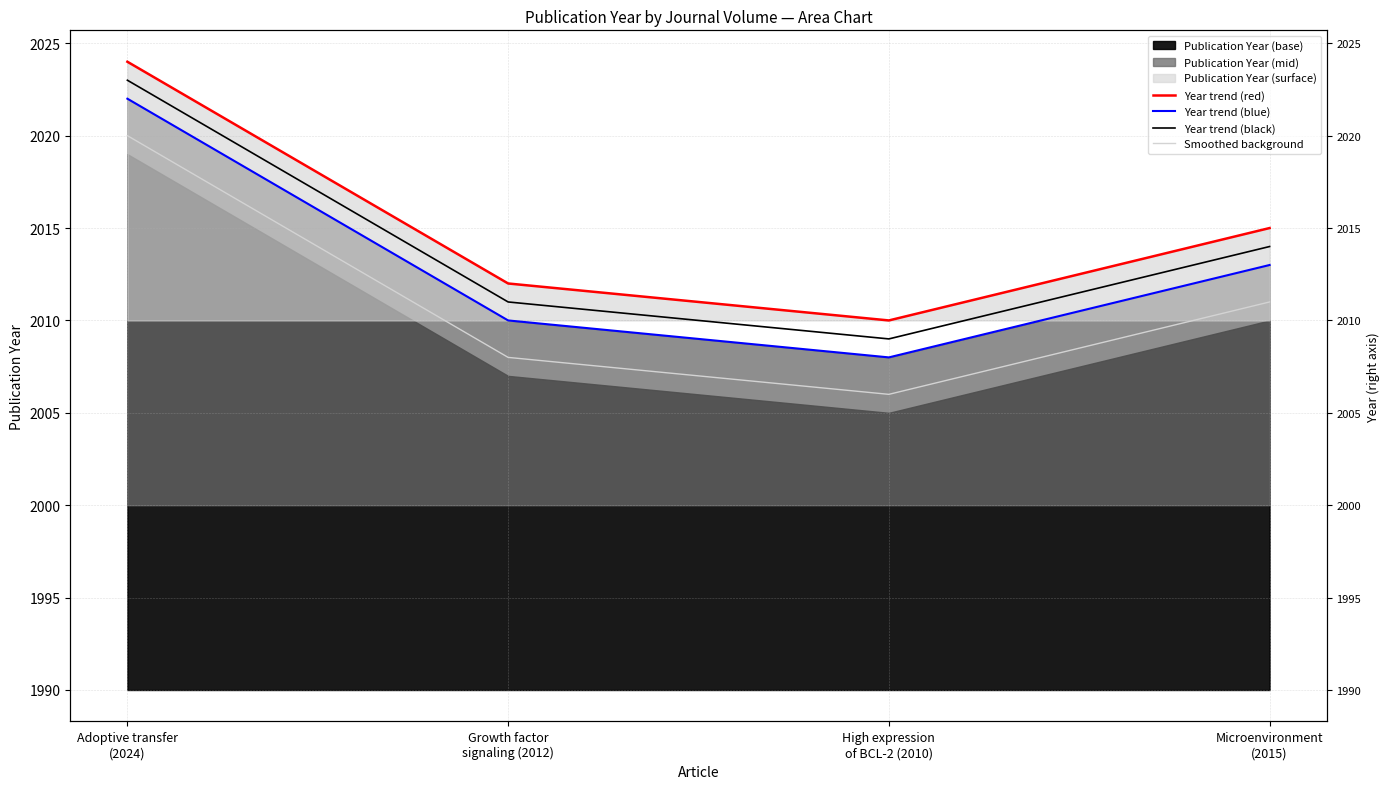

At which category does the chart reach its peak across all series?

Adoptive transfer
(2024)